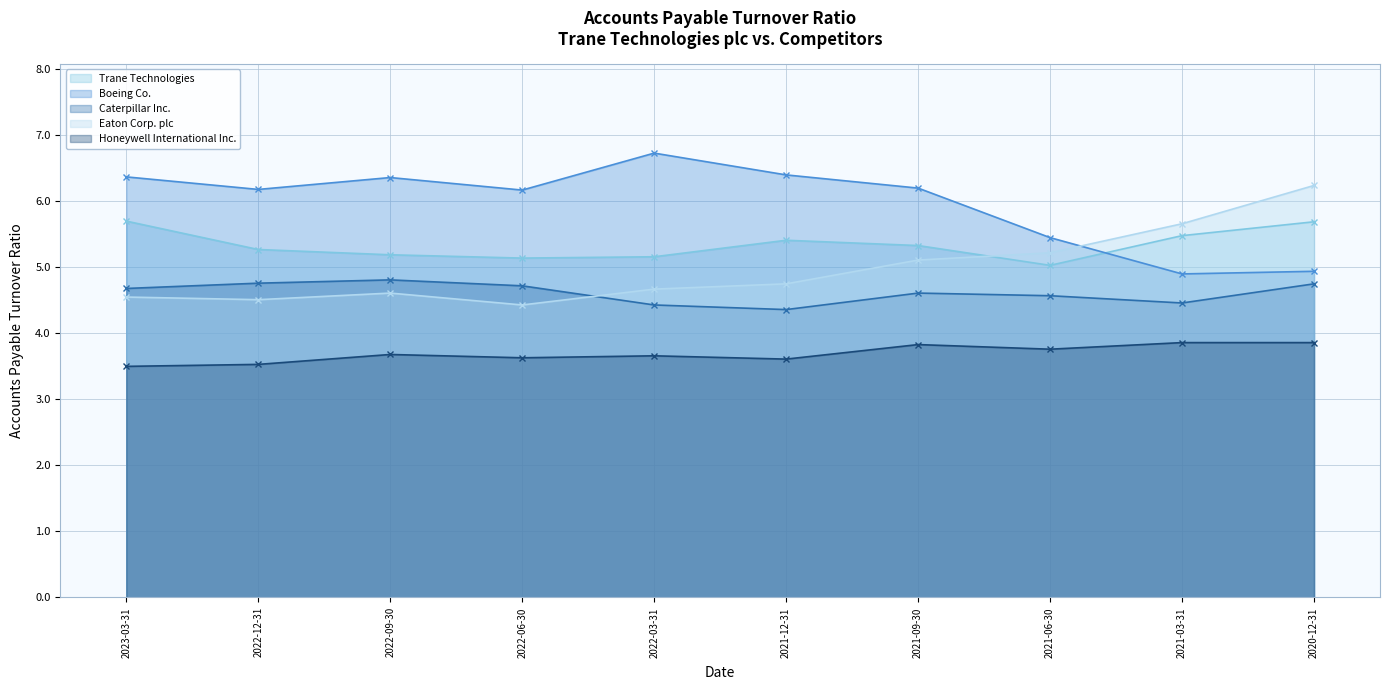

At how many categories does at least one series exceed 6?

8